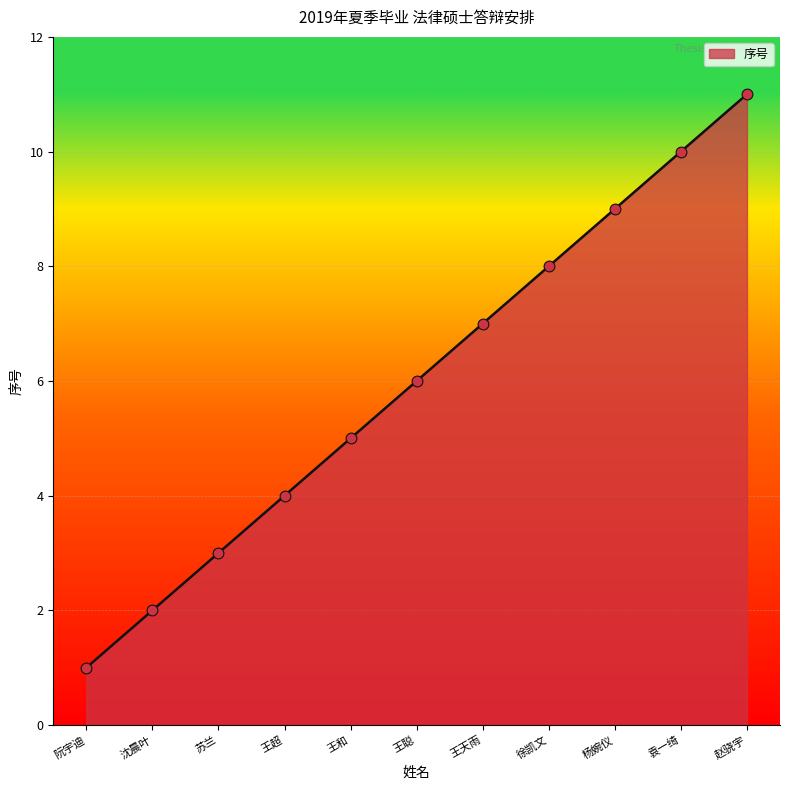

Which has a higher value, 王聪 or 袁一绮?

袁一绮